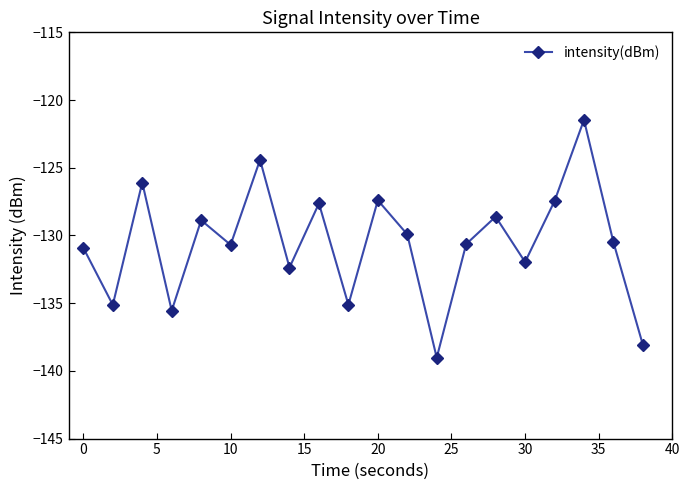

How many data points does each series have?

20